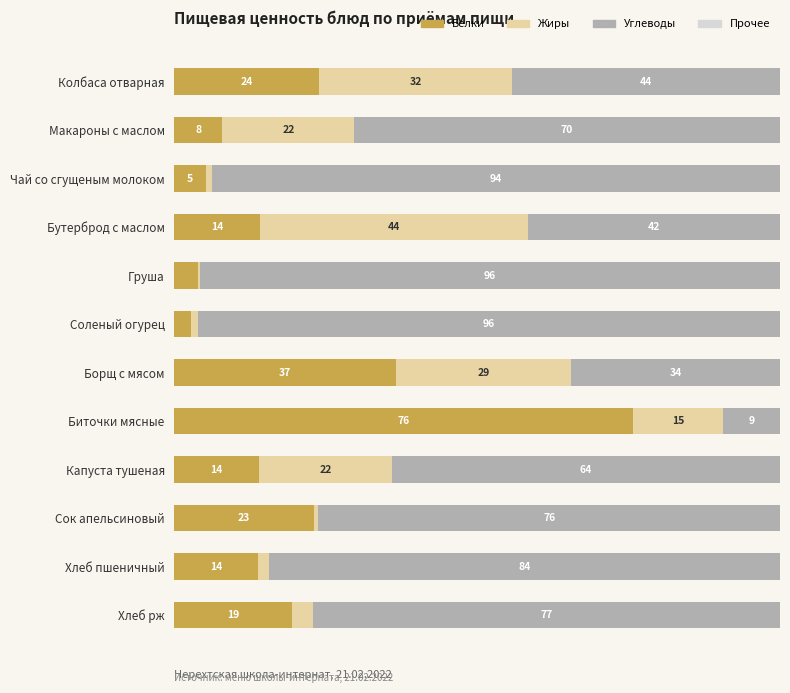

At which label does Белки reach its peak?

Биточки мясные